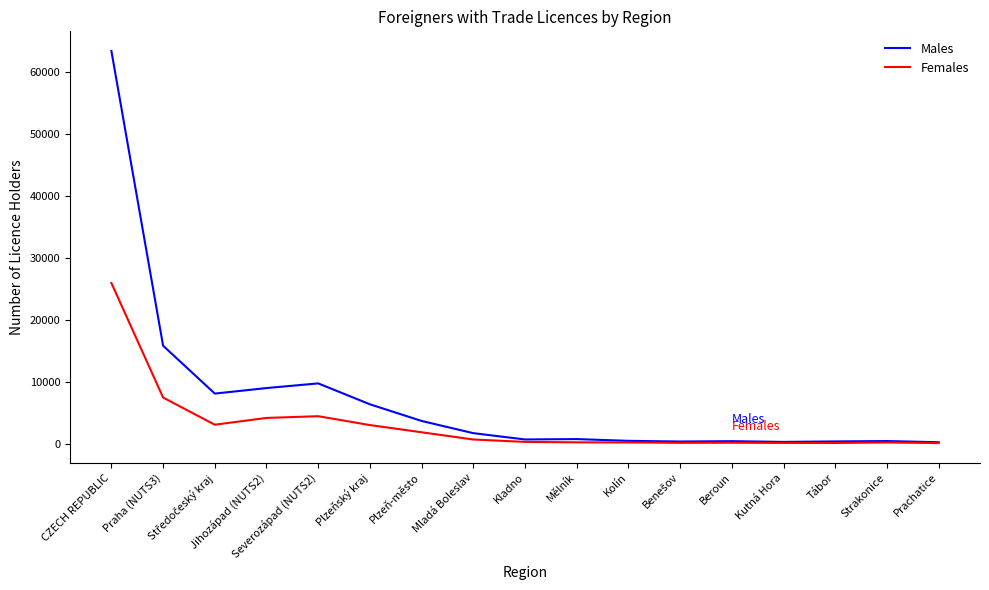

What is the minimum value shown in the chart?

76